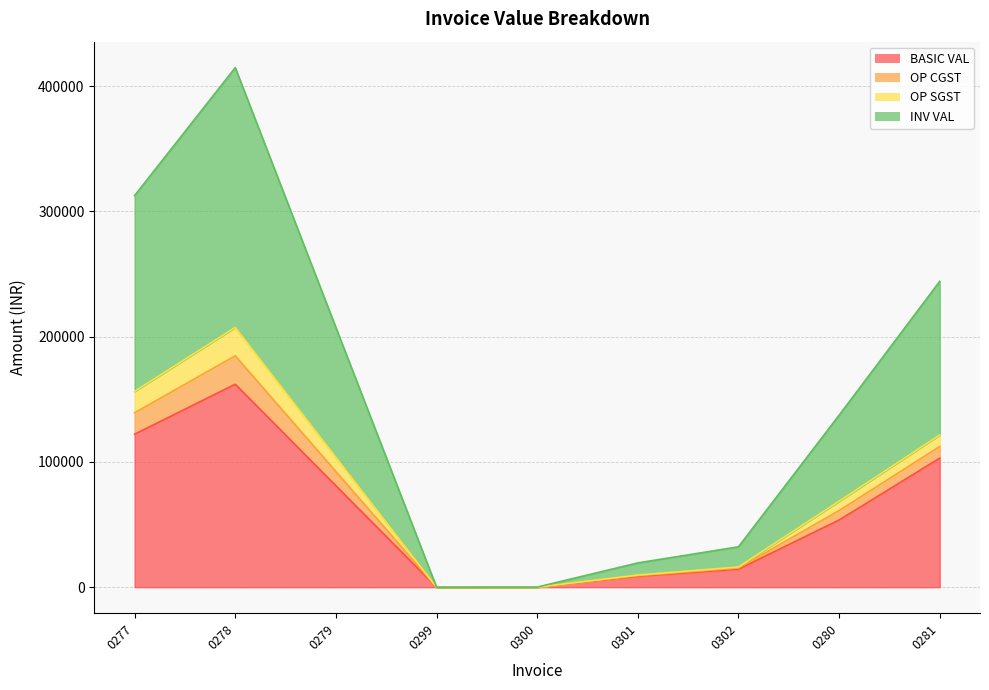

In OP SGST, how many points are lower than both neighbors (excluding endpoints)?

1